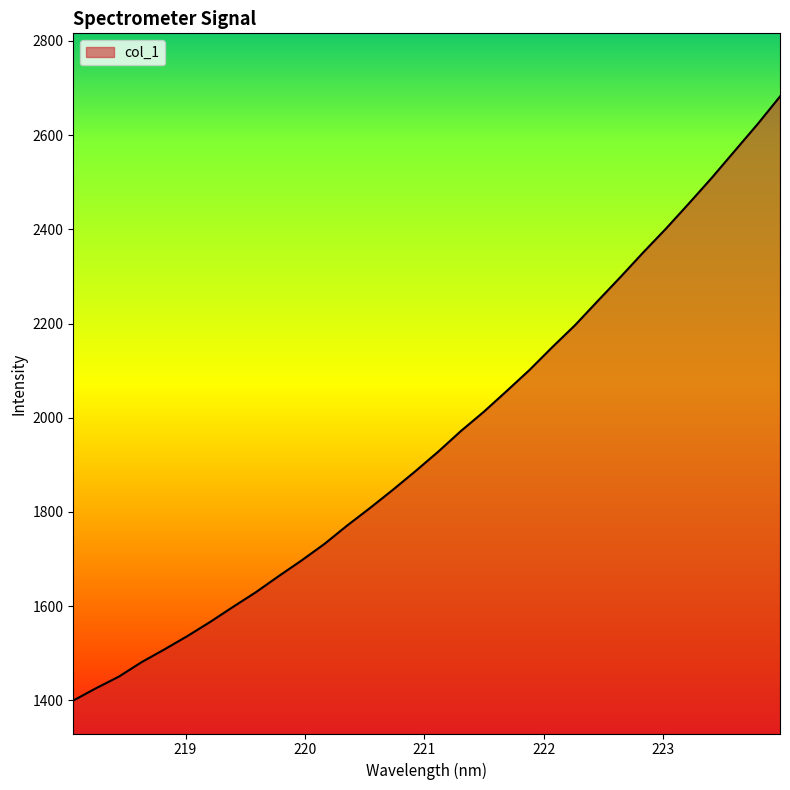

What is the difference between the maximum and minimum values?

1282.4